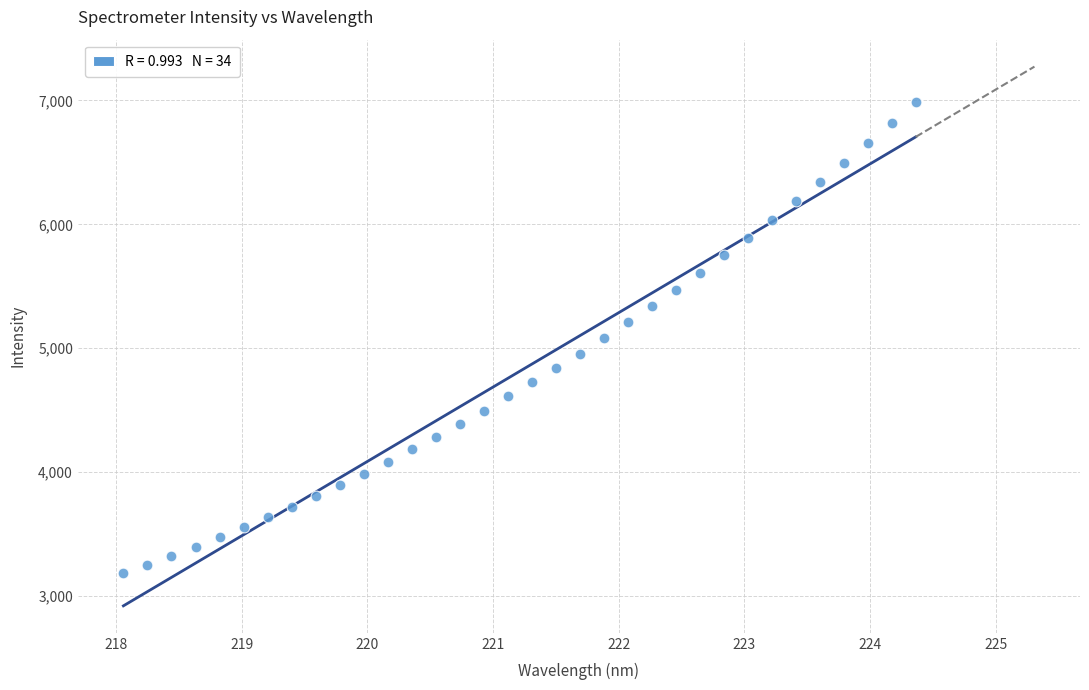

What is the range of Y values (max minus min)?

3801.0